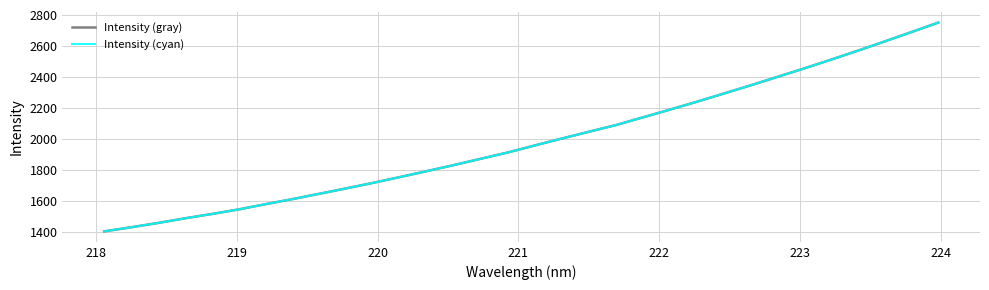

Is this an area chart (filled region under the line)?

No